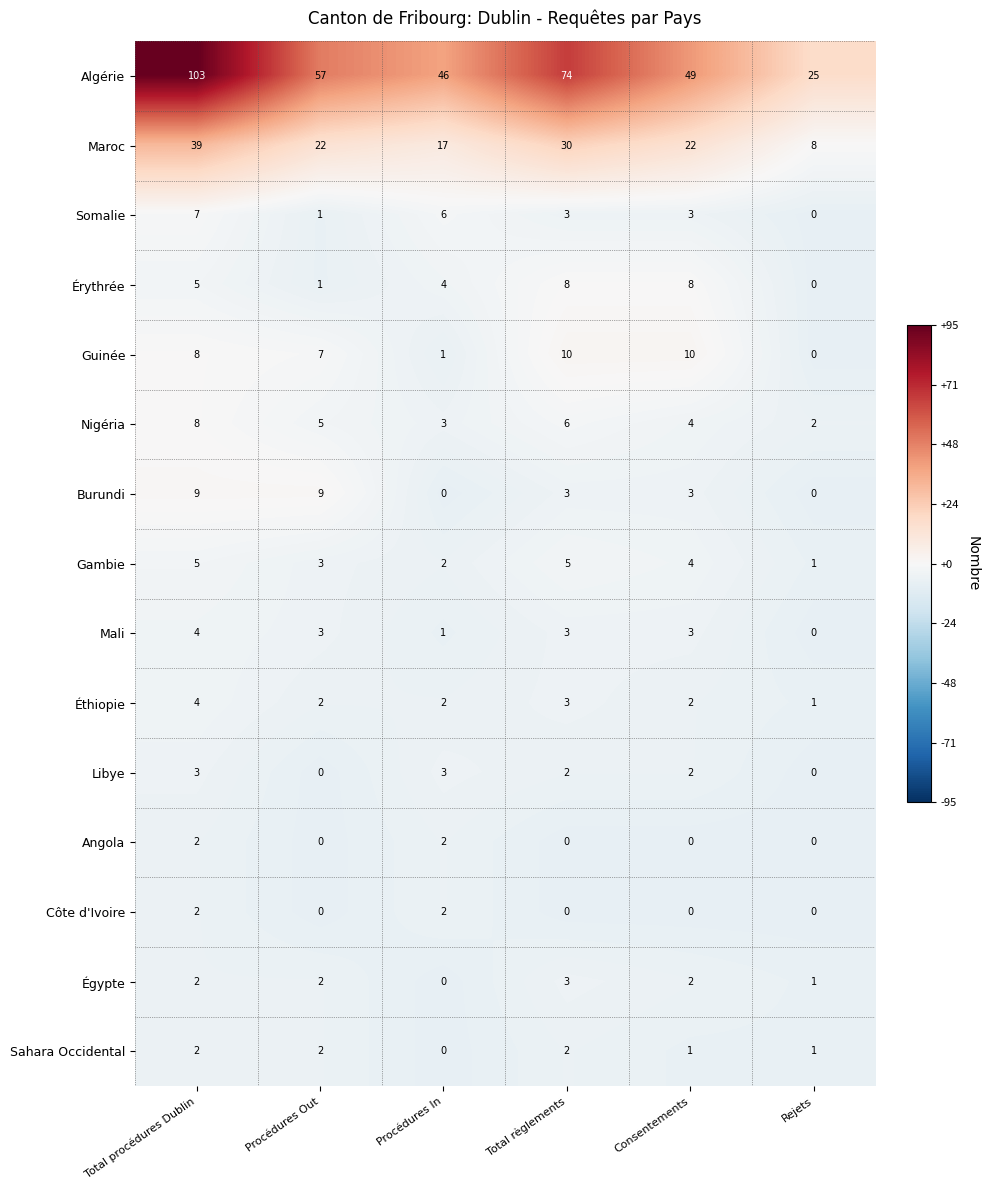

At which category is the sum across all series the highest?

Total procédures Dublin